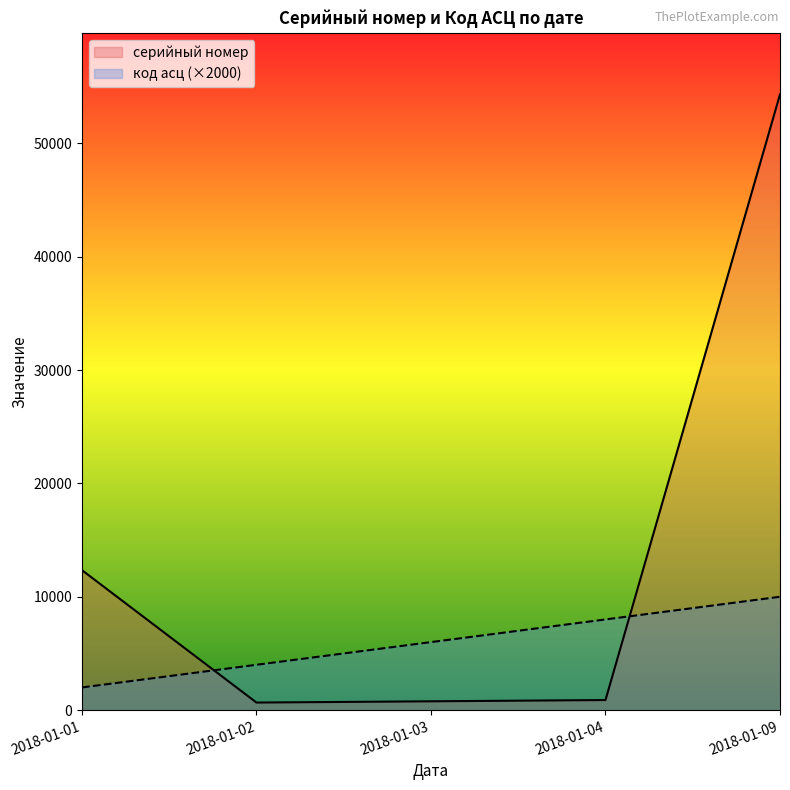

How many data points in серийный номер are above 888?

2